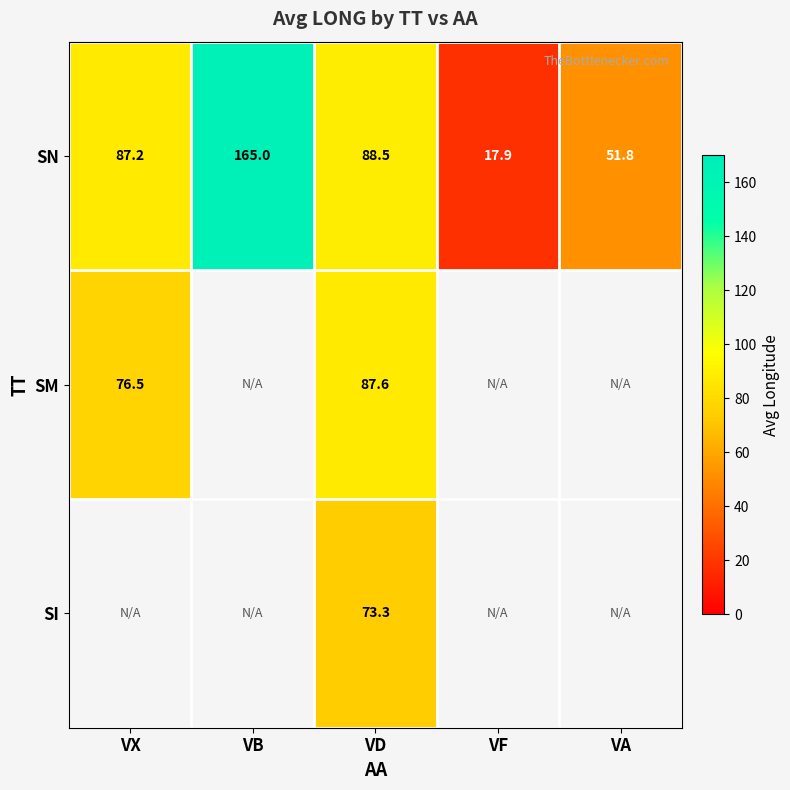

Which category has the lowest value in the SN series?

VF